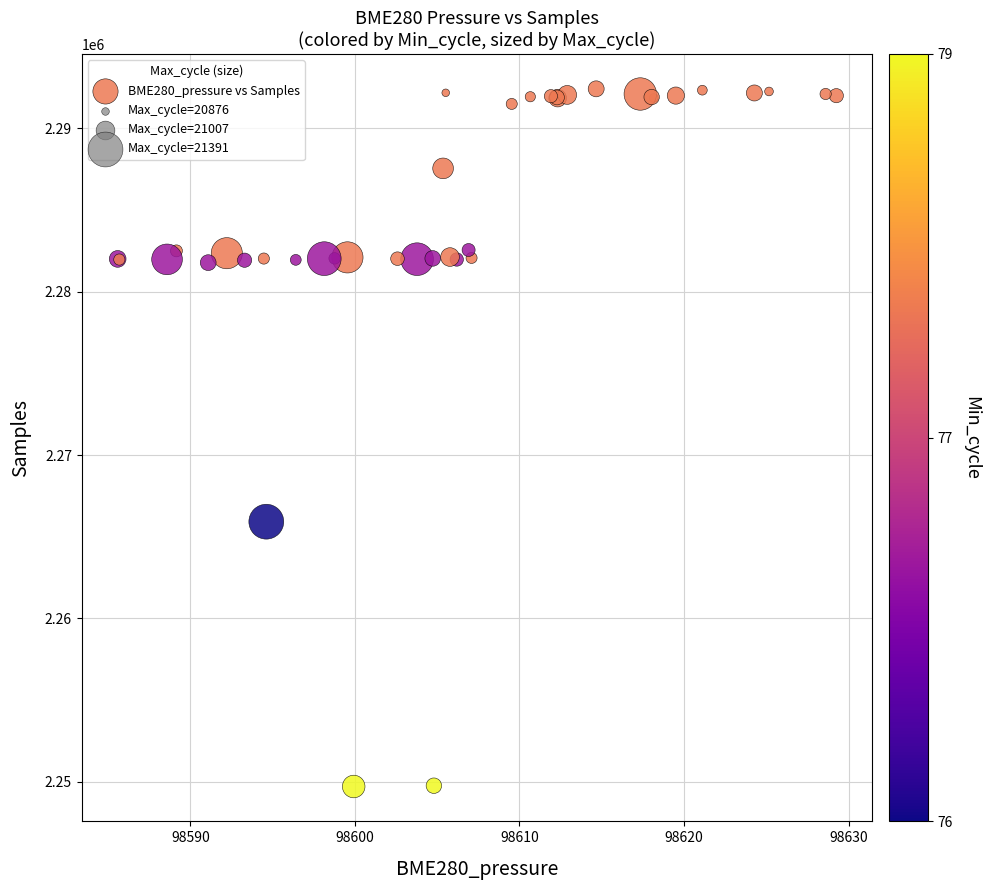

What Y value in the scatter plot is closest to 2271062?

2265917